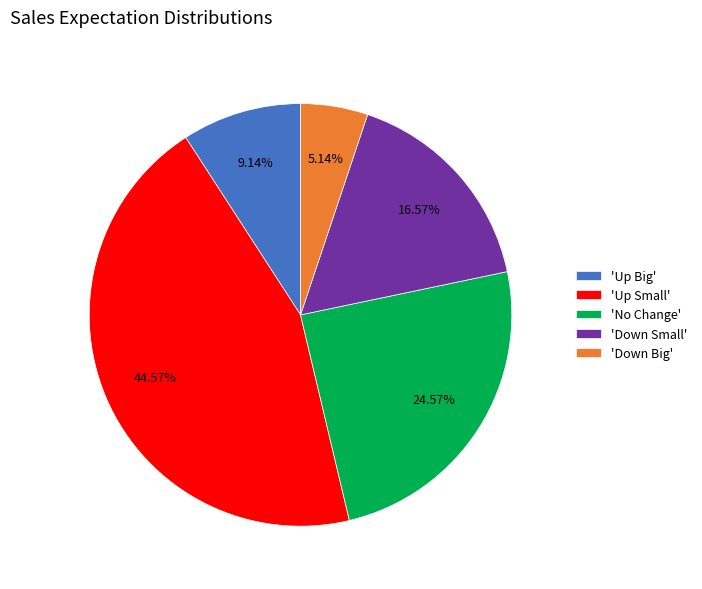

Is the sum of 'Down Small' and 'No Change' greater than half?

No